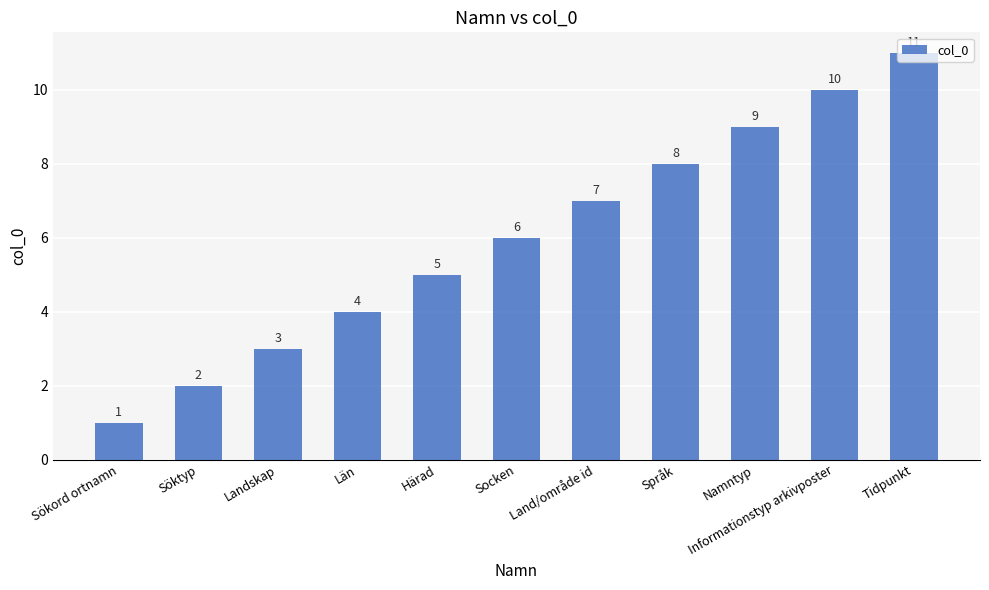

Rank the categories by value from highest to lowest.

Tidpunkt, Informationstyp arkivposter, Namntyp, Språk, Land/område id, Socken, Härad, Län, Landskap, Söktyp, Sökord ortnamn